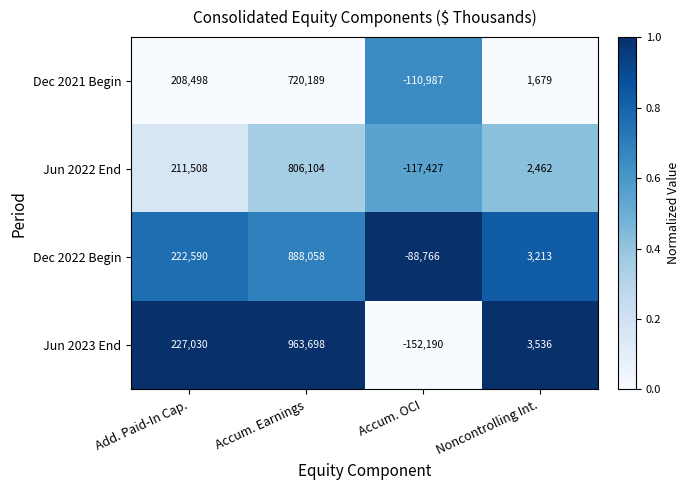

At which label is Dec 2022 Begin closest to 399646?

Add. Paid-In Cap.